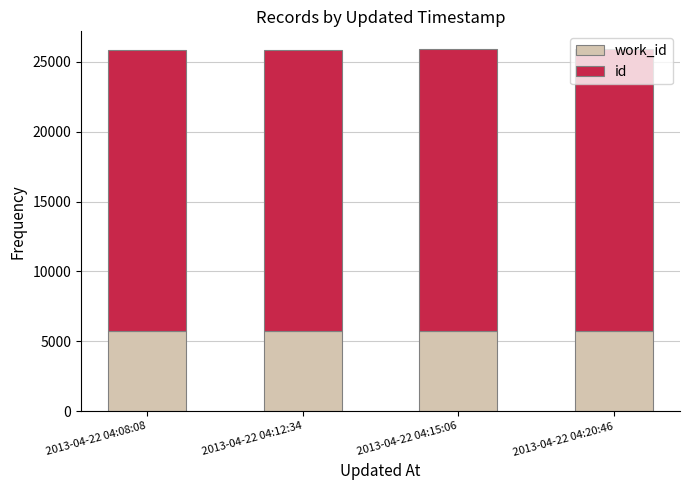

What is the total value across all series at 2013-04-22 04:15:06?

25869